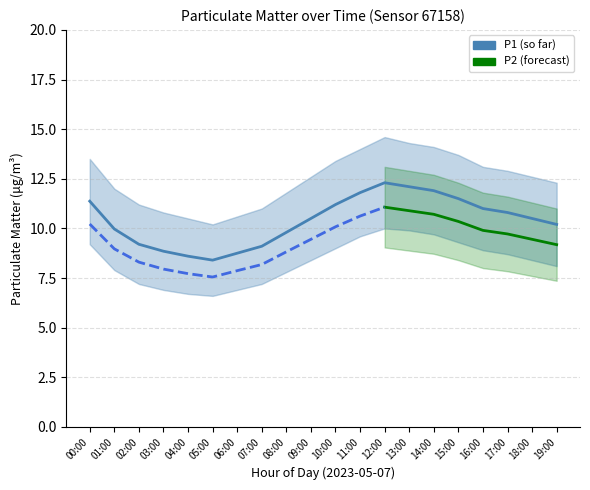

Where does the P1_lower series first go above 8?

00:00